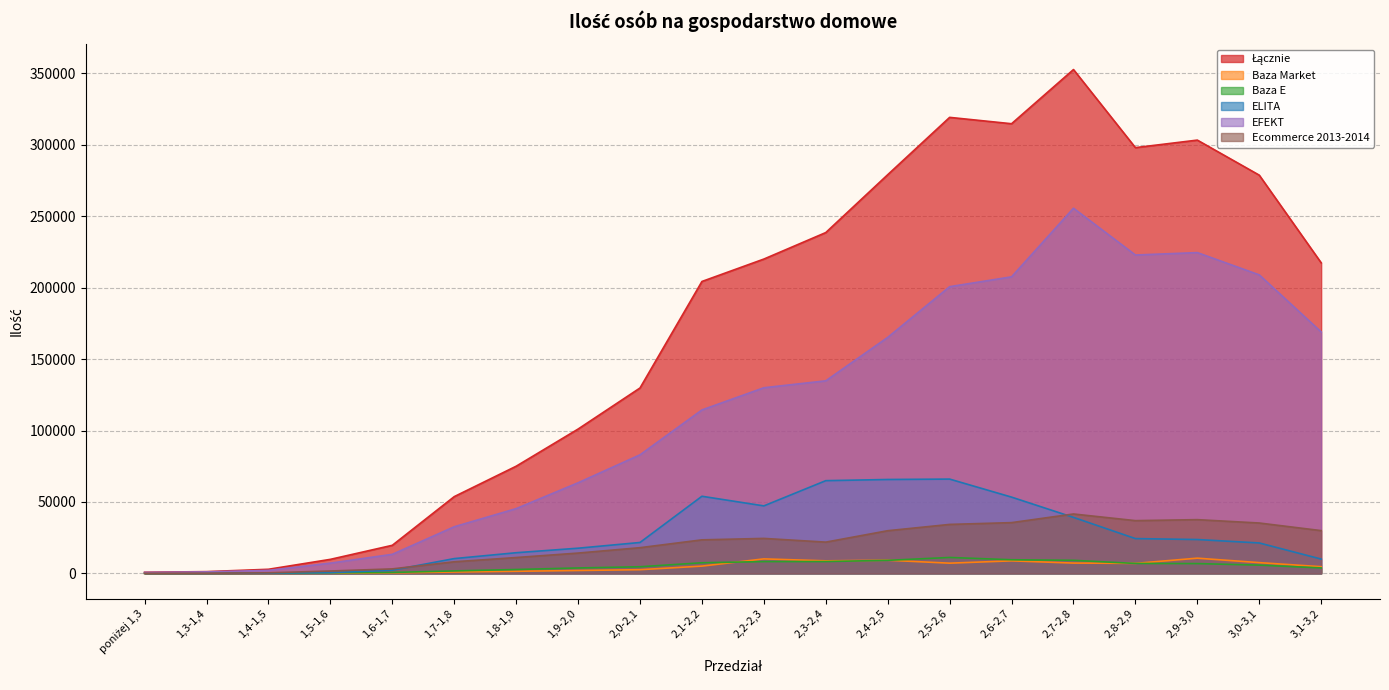

The Baza Market series shows 8126 at 2,1-2,2. True or false?

False